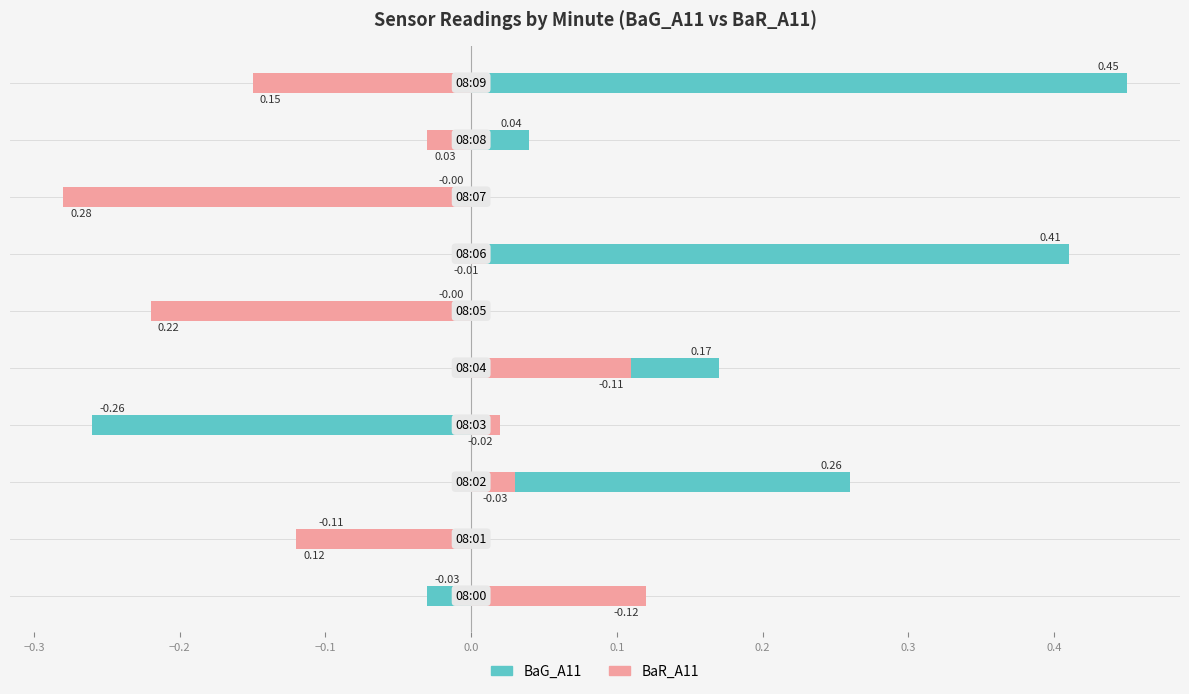

Between −0.3 and 0.1, which is larger?

0.1